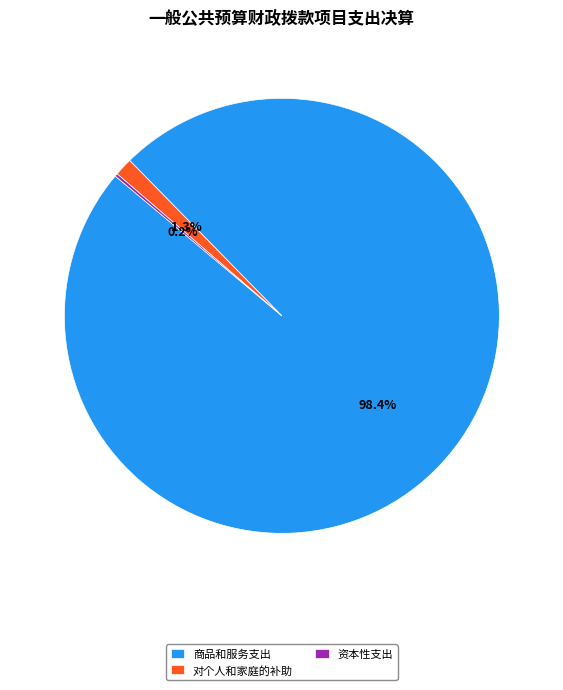

What is the largest slice in the pie chart?

商品和服务支出